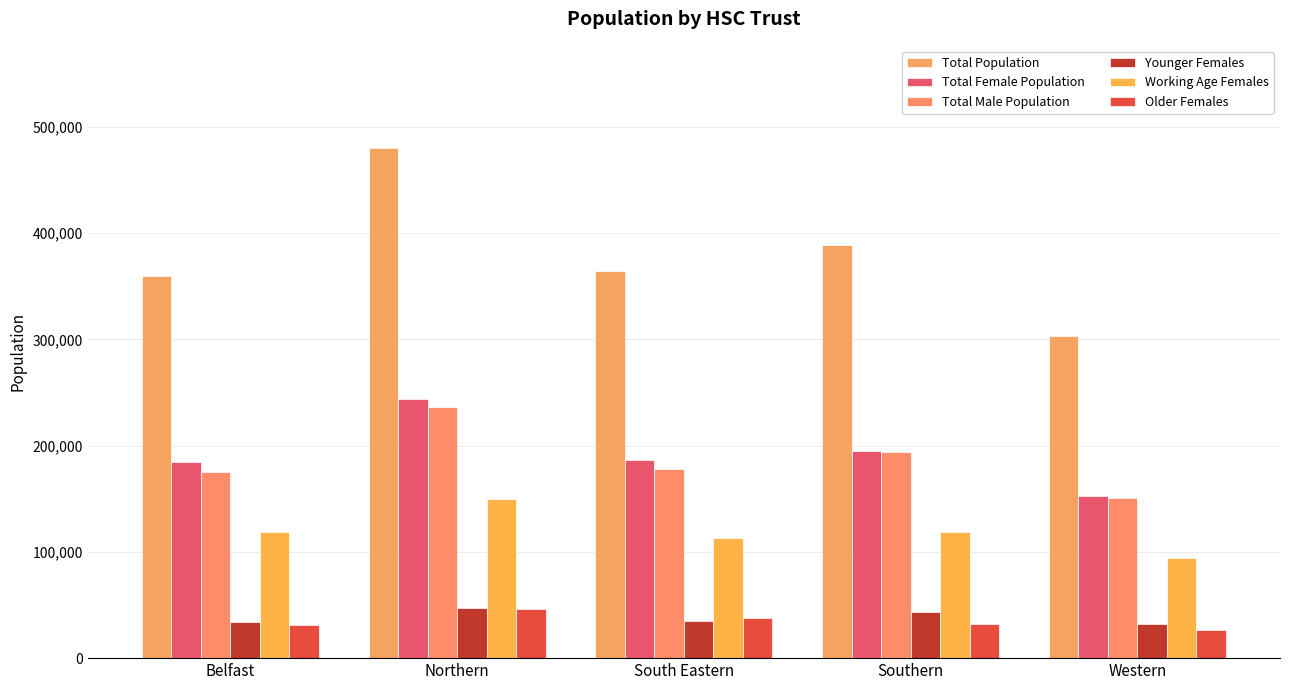

Which category has the lowest value in the Total Population series?

Western